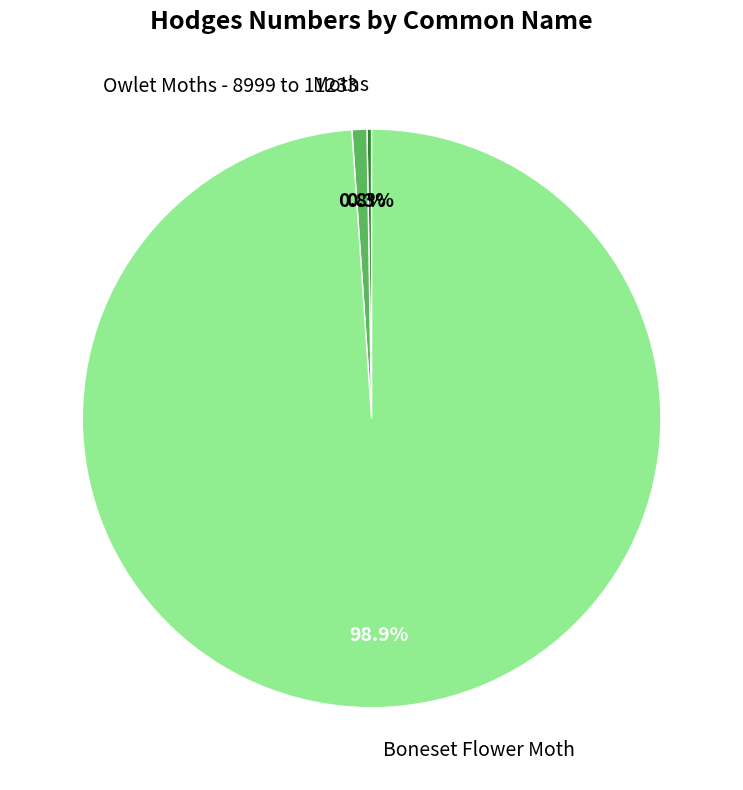

What is the largest slice in the pie chart?

Boneset Flower Moth